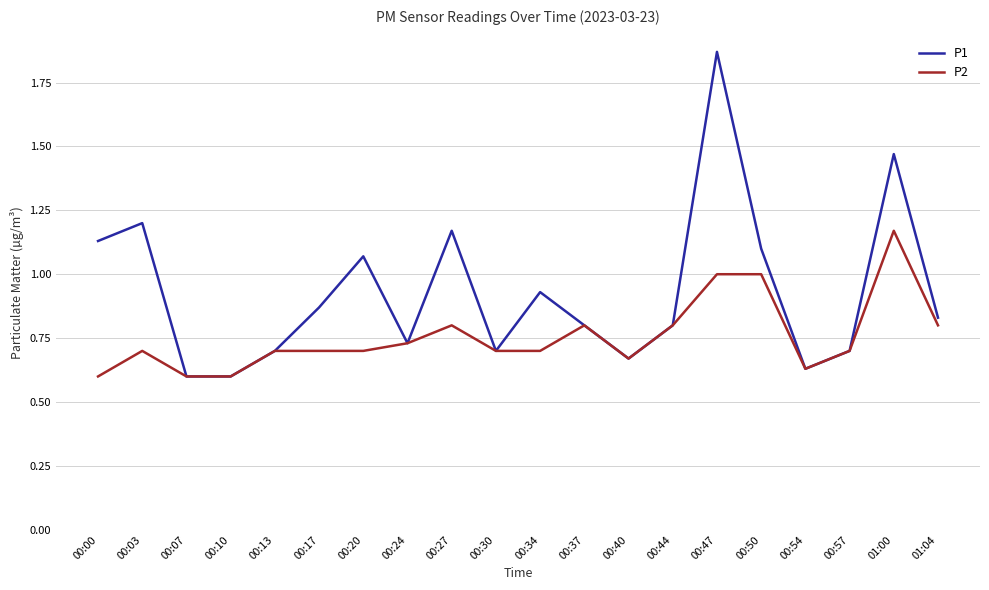

True or false: P1 has a value of 0.6 at 00:10.

True